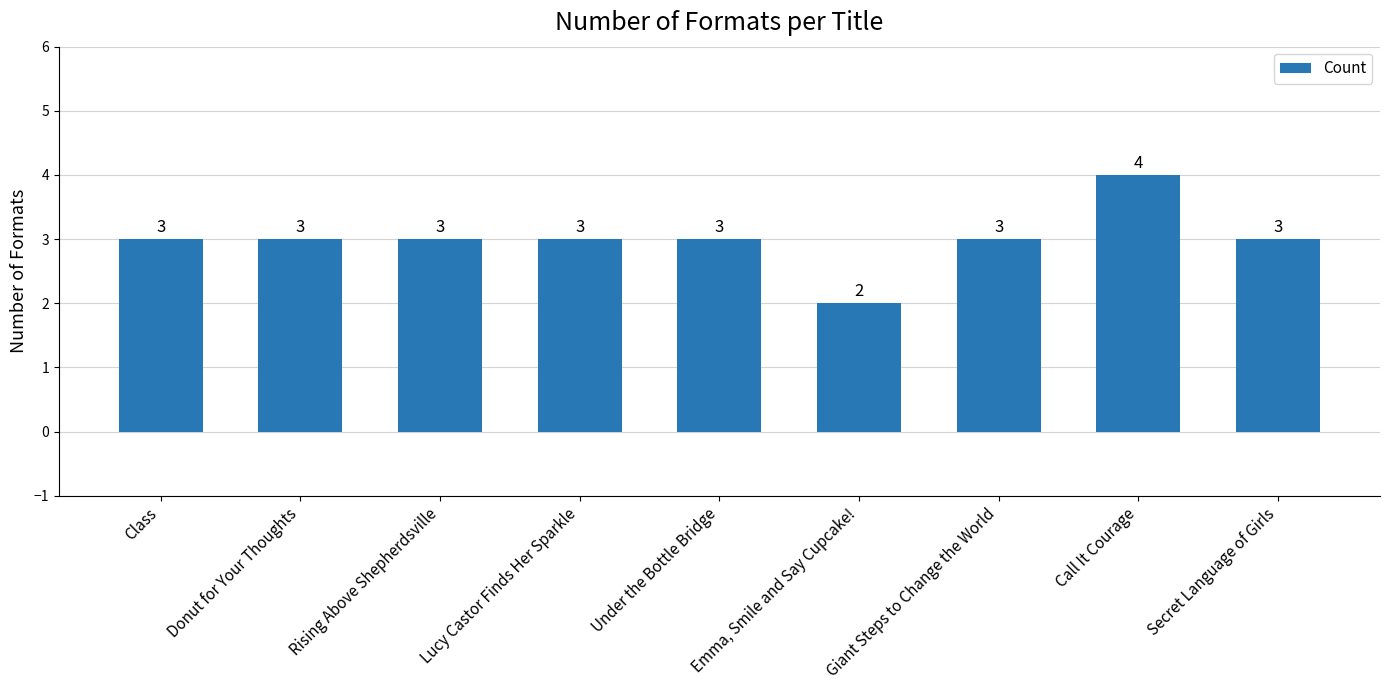

How many bars are there in total?

9